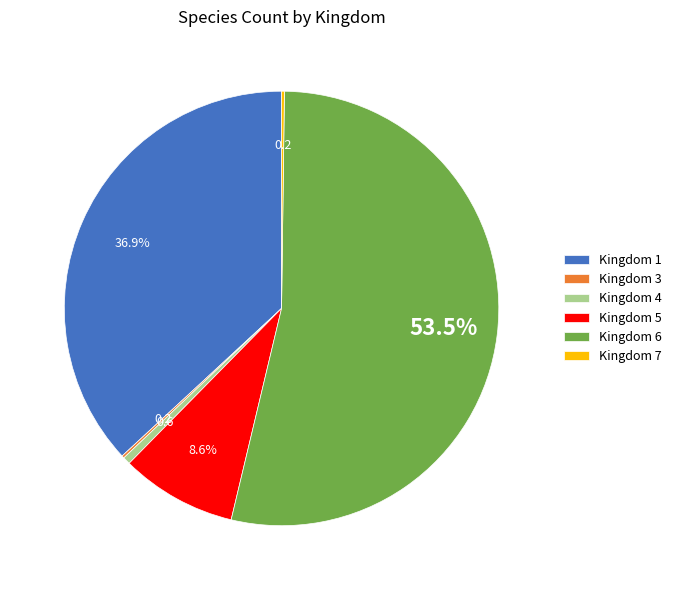

Which slice is the largest?

Kingdom 6